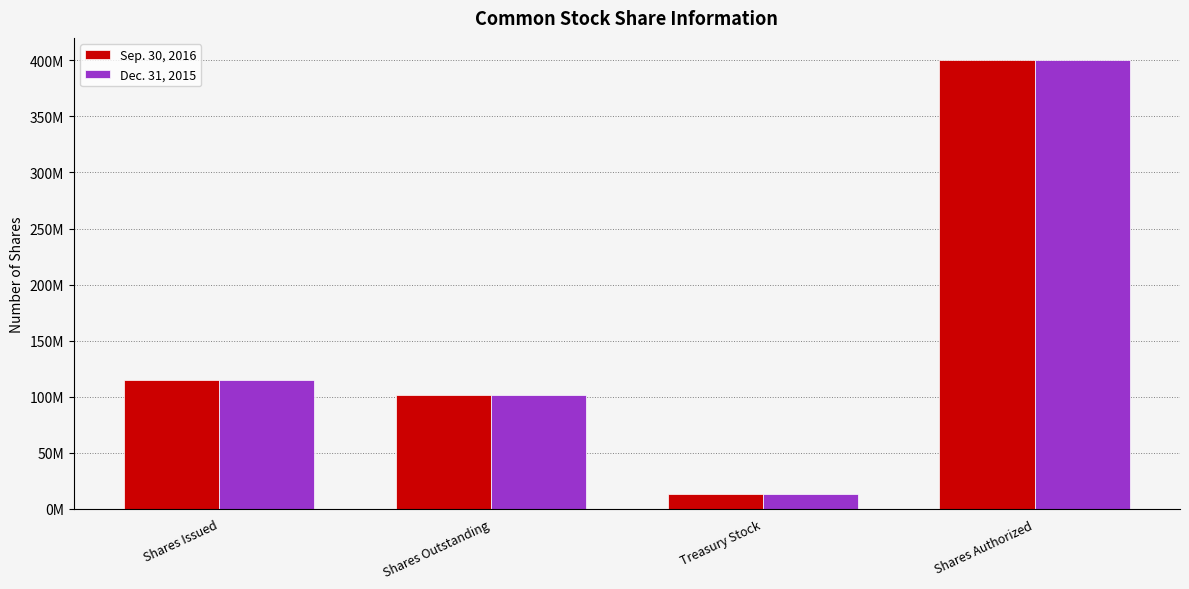

Rank the series by their average value, from lowest to highest.

Dec. 31, 2015, Sep. 30, 2016